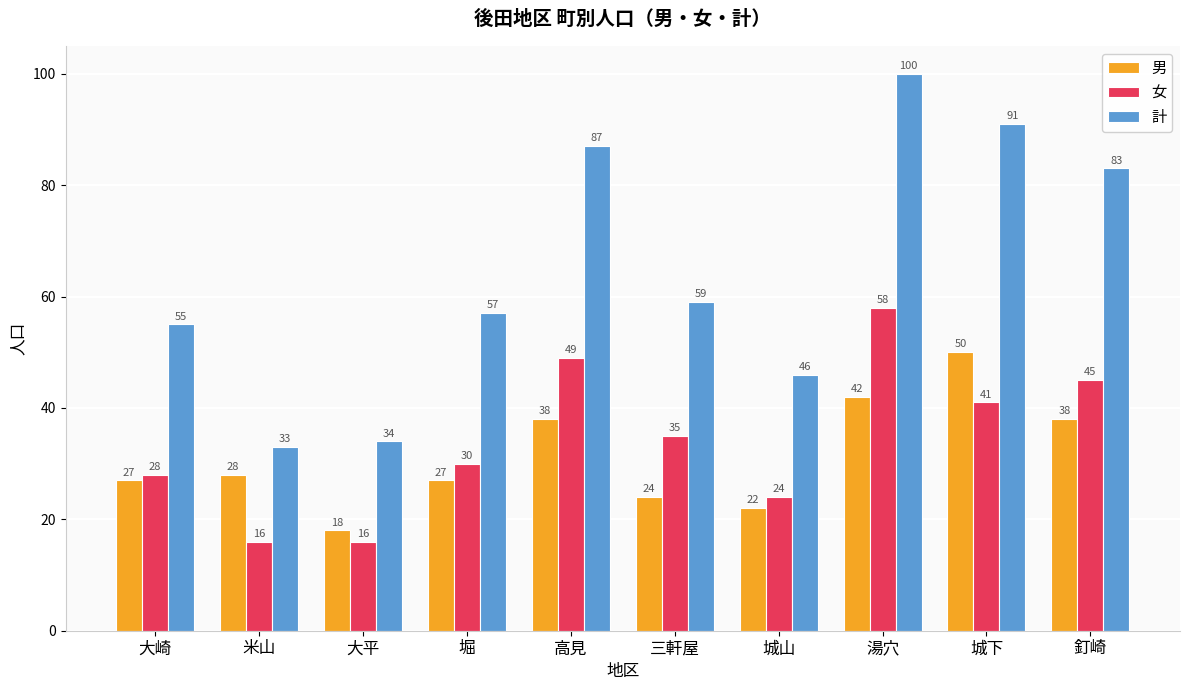

What are all the series names shown in the legend?

男, 女, 計